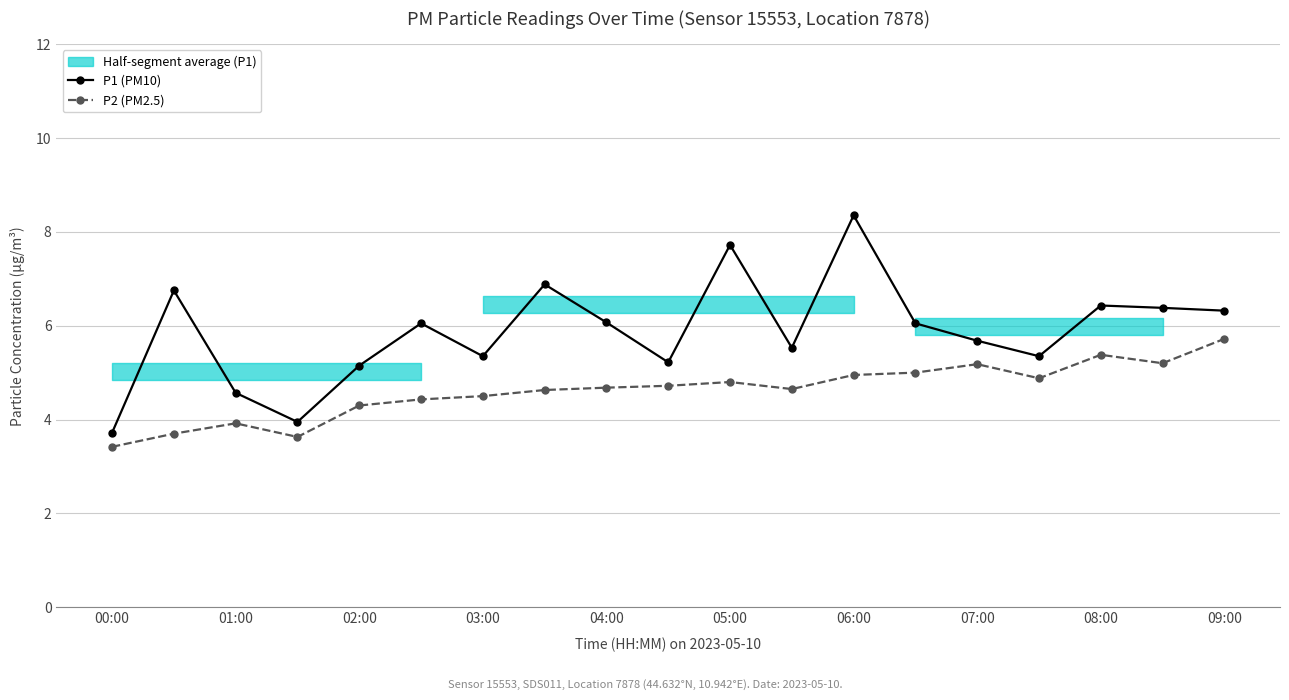

The value of P2 (PM2.5) at 05:00 is 1.8. True or false?

False